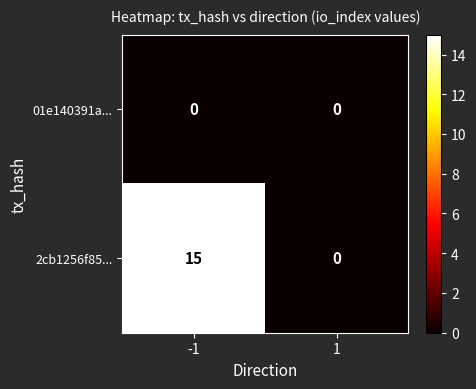

Rank the series by their average value, from lowest to highest.

01e140391a..., 2cb1256f85...